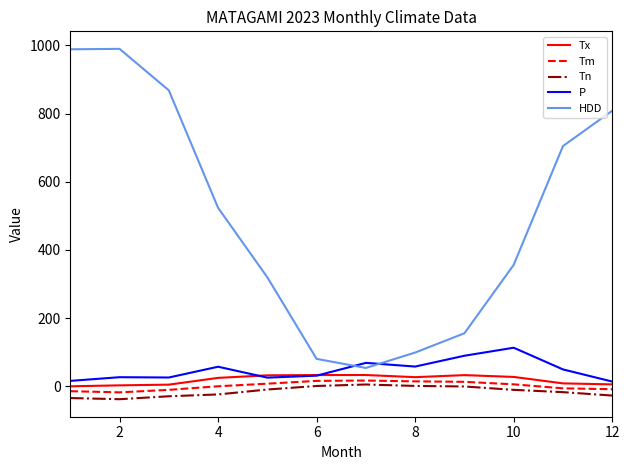

In P, how many points are lower than both neighbors (excluding endpoints)?

3